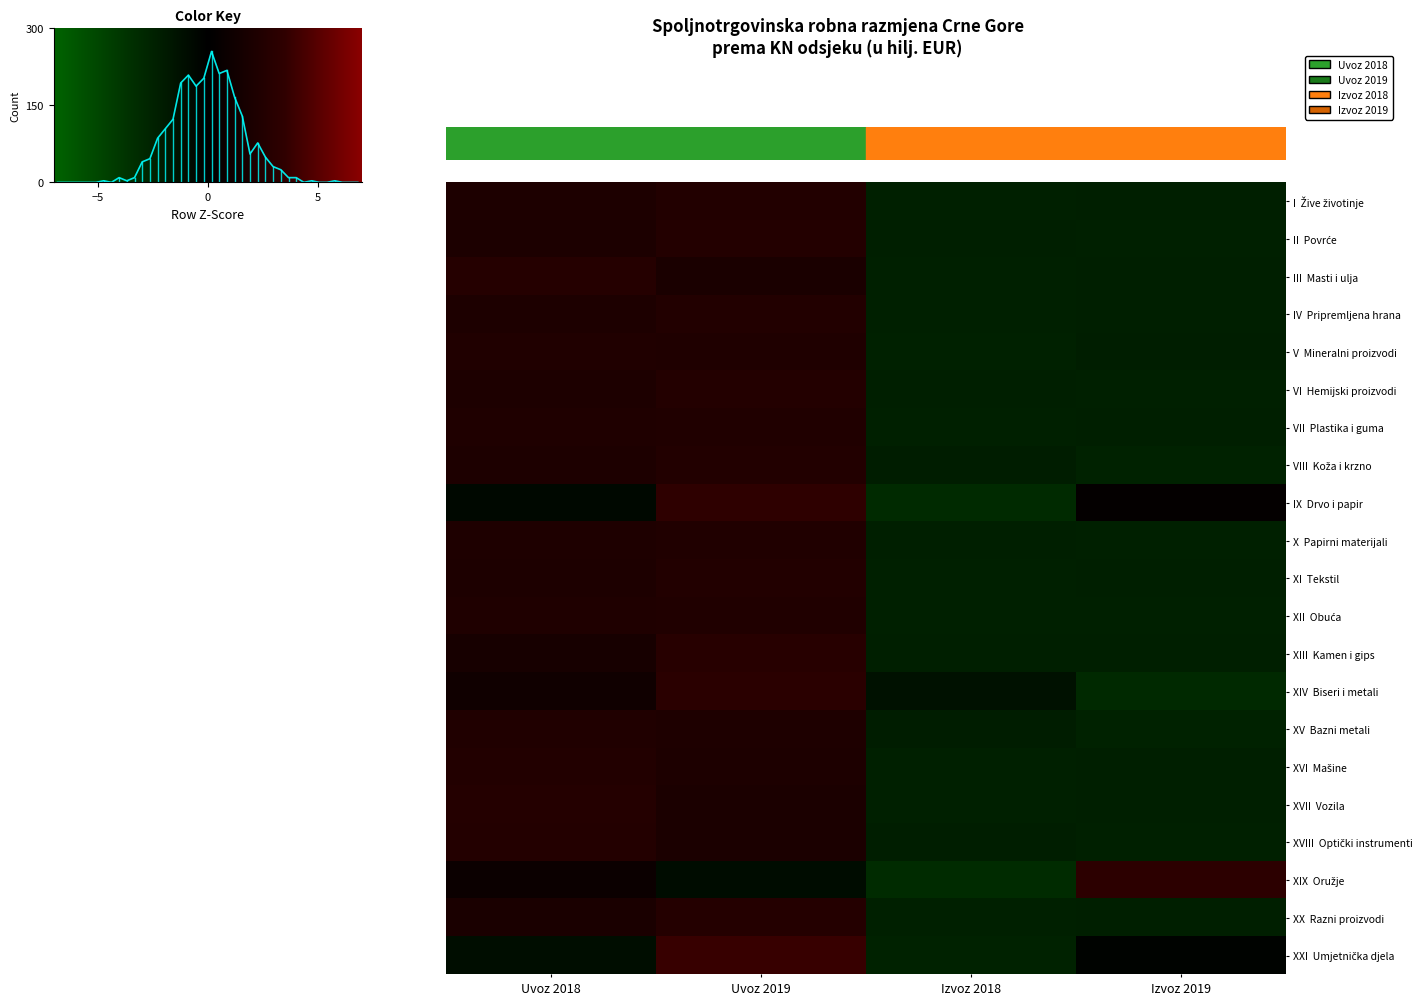

Reading left to right, list all the values displayed in this chart.

I  Žive životinje: Uvoz 2018=0.9	Uvoz 2019=1.1	Izvoz 2018=-1.0	Izvoz 2019=-1.0
II  Povrće: Uvoz 2018=0.9	Uvoz 2019=1.1	Izvoz 2018=-1.0	Izvoz 2019=-1.0
III  Masti i ulja: Uvoz 2018=1.2	Uvoz 2019=0.8	Izvoz 2018=-1.0	Izvoz 2019=-1.0
IV  Pripremljena hrana: Uvoz 2018=0.9	Uvoz 2019=1.1	Izvoz 2018=-1.0	Izvoz 2019=-1.0
V  Mineralni proizvodi: Uvoz 2018=1.0	Uvoz 2019=1.0	Izvoz 2018=-1.1	Izvoz 2019=-0.9
VI  Hemijski proizvodi: Uvoz 2018=0.9	Uvoz 2019=1.1	Izvoz 2018=-1.0	Izvoz 2019=-1.0
VII  Plastika i guma: Uvoz 2018=1.0	Uvoz 2019=1.0	Izvoz 2018=-1.0	Izvoz 2019=-1.0
VIII  Koža i krzno: Uvoz 2018=0.9	Uvoz 2019=1.1	Izvoz 2018=-0.9	Izvoz 2019=-1.1
IX  Drvo i papir: Uvoz 2018=-0.3	Uvoz 2019=1.5	Izvoz 2018=-1.3	Izvoz 2019=0.2
X  Papirni materijali: Uvoz 2018=1.0	Uvoz 2019=1.0	Izvoz 2018=-1.0	Izvoz 2019=-1.0
XI  Tekstil: Uvoz 2018=0.9	Uvoz 2019=1.1	Izvoz 2018=-1.0	Izvoz 2019=-1.0
XII  Obuća: Uvoz 2018=1.0	Uvoz 2019=1.0	Izvoz 2018=-1.0	Izvoz 2019=-1.0
XIII  Kamen i gips: Uvoz 2018=0.7	Uvoz 2019=1.2	Izvoz 2018=-1.0	Izvoz 2019=-1.0
XIV  Biseri i metali: Uvoz 2018=0.5	Uvoz 2019=1.3	Izvoz 2018=-0.6	Izvoz 2019=-1.3
XV  Bazni metali: Uvoz 2018=1.0	Uvoz 2019=1.0	Izvoz 2018=-0.9	Izvoz 2019=-1.1
XVI  Mašine: Uvoz 2018=1.1	Uvoz 2019=0.9	Izvoz 2018=-1.0	Izvoz 2019=-1.0
XVII  Vozila: Uvoz 2018=1.1	Uvoz 2019=0.9	Izvoz 2018=-1.0	Izvoz 2019=-1.0
XVIII  Optički instrumenti: Uvoz 2018=1.1	Uvoz 2019=0.9	Izvoz 2018=-1.0	Izvoz 2019=-1.0
XIX  Oružje: Uvoz 2018=0.3	Uvoz 2019=-0.4	Izvoz 2018=-1.3	Izvoz 2019=1.4
XX  Razni proizvodi: Uvoz 2018=0.8	Uvoz 2019=1.1	Izvoz 2018=-1.0	Izvoz 2019=-1.0
XXI  Umjetnička djela: Uvoz 2018=-0.4	Uvoz 2019=1.6	Izvoz 2018=-1.1	Izvoz 2019=-0.1